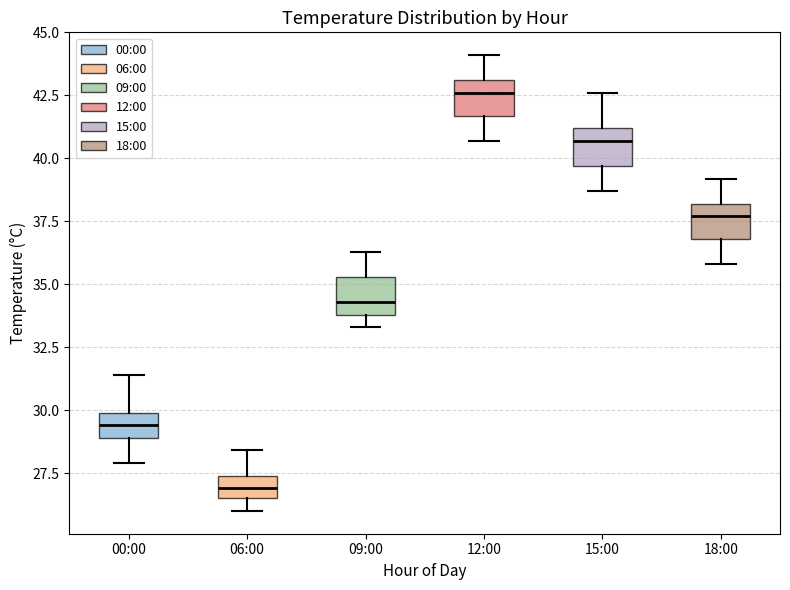

Which box's median line is the highest?

12:00